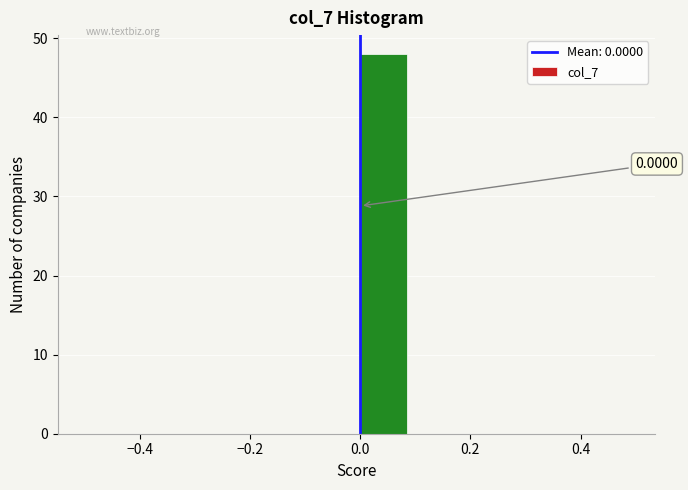

Which range on the x-axis has the tallest bar?

0.0 to 0.1